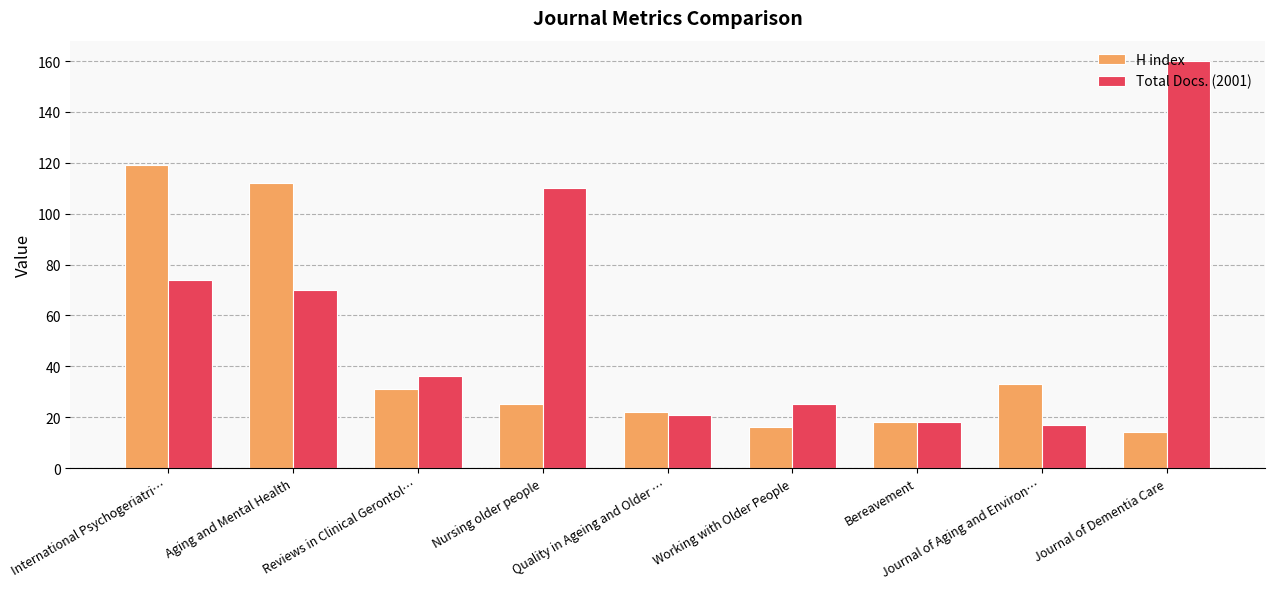

What is the highest value of the Total Docs. (2001) series?

160